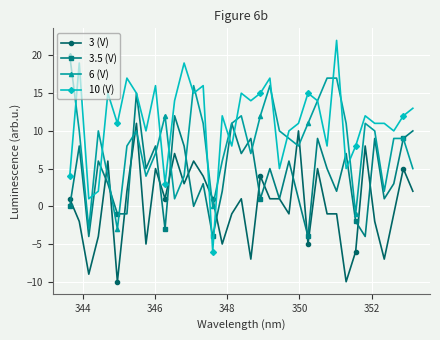

After their last crossing, which series has the higher values: 3 (V) or 6 (V)?

6 (V)